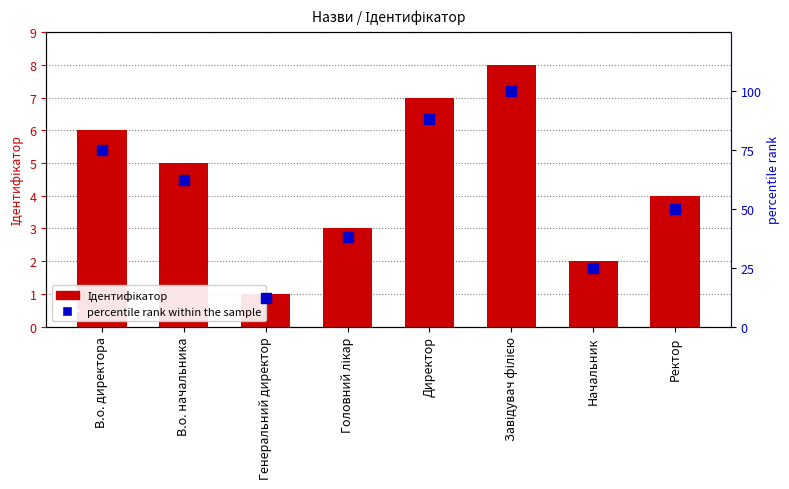

What is the minimum value shown in the chart?

1